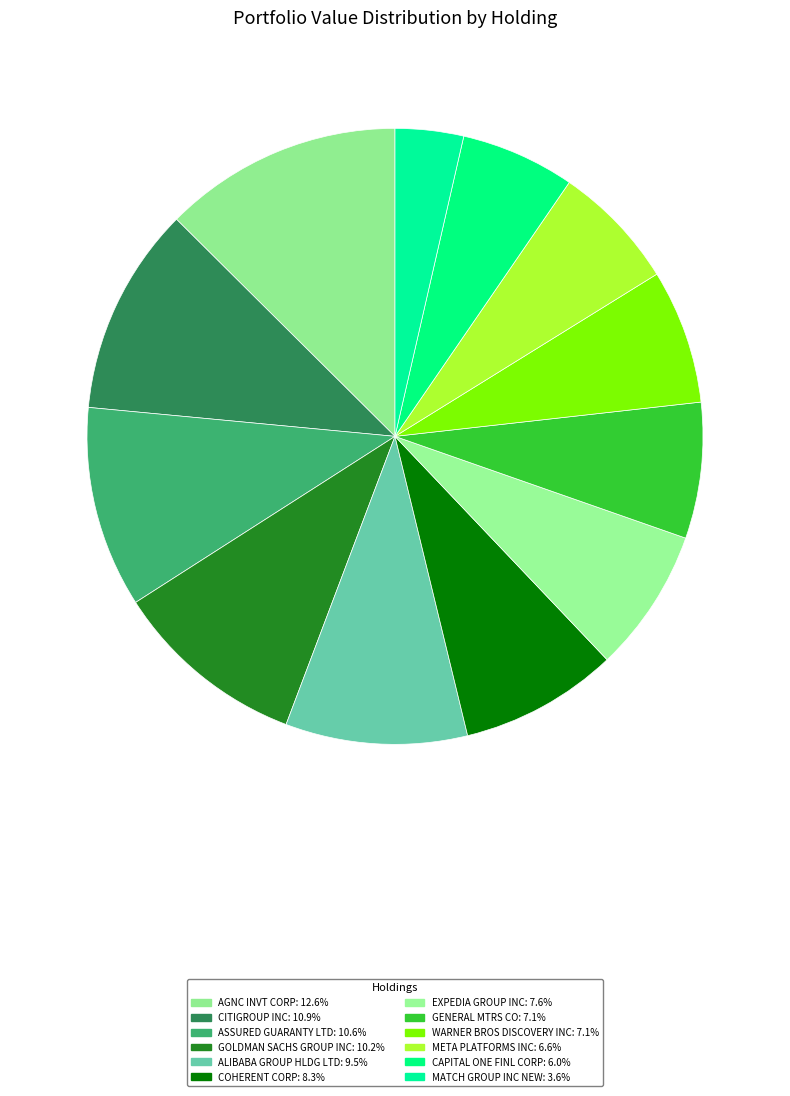

Is there any slice that represents more than half of the pie?

No